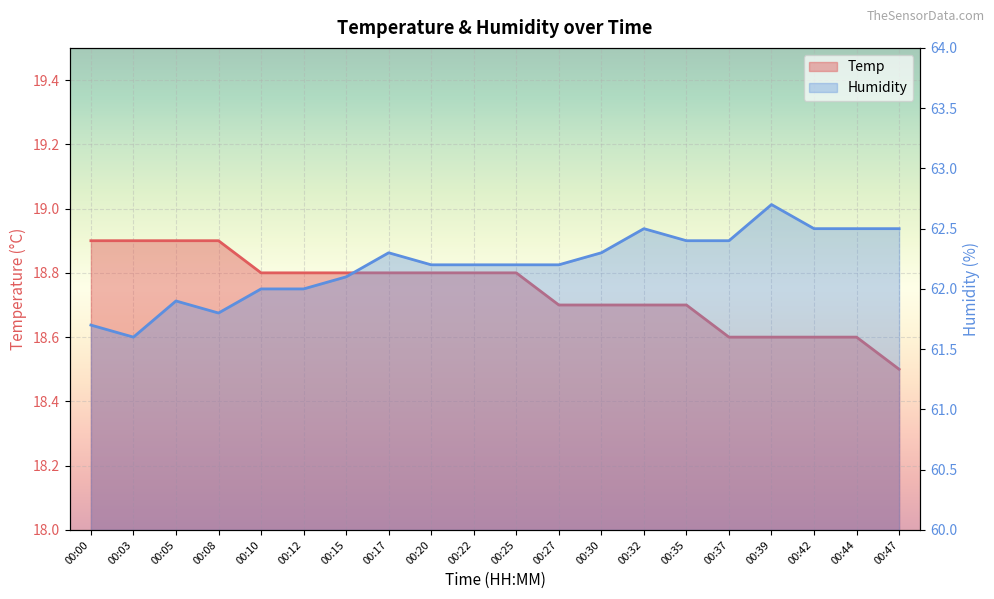

The value of Temp at 00:12 is 29.2. True or false?

False